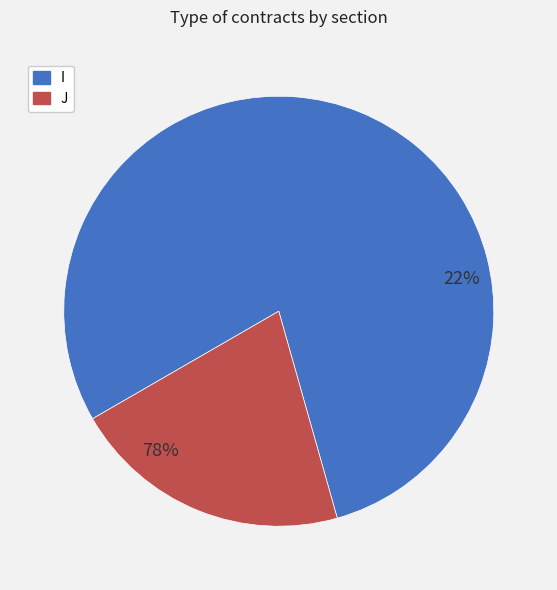

What percentage is the J slice, to the nearest percent?

21%